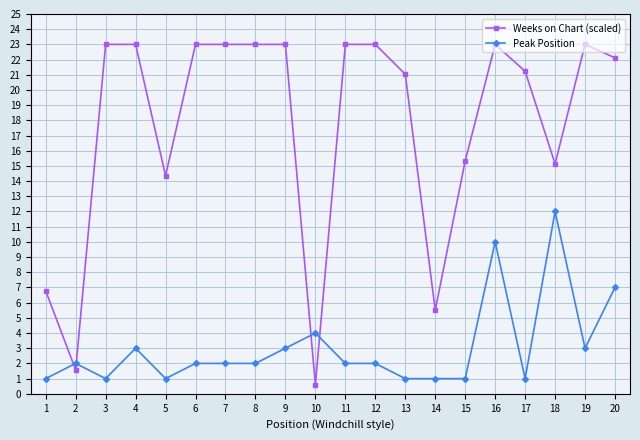

How many times do Peak Position and Weeks on Chart (scaled) cross each other?

4